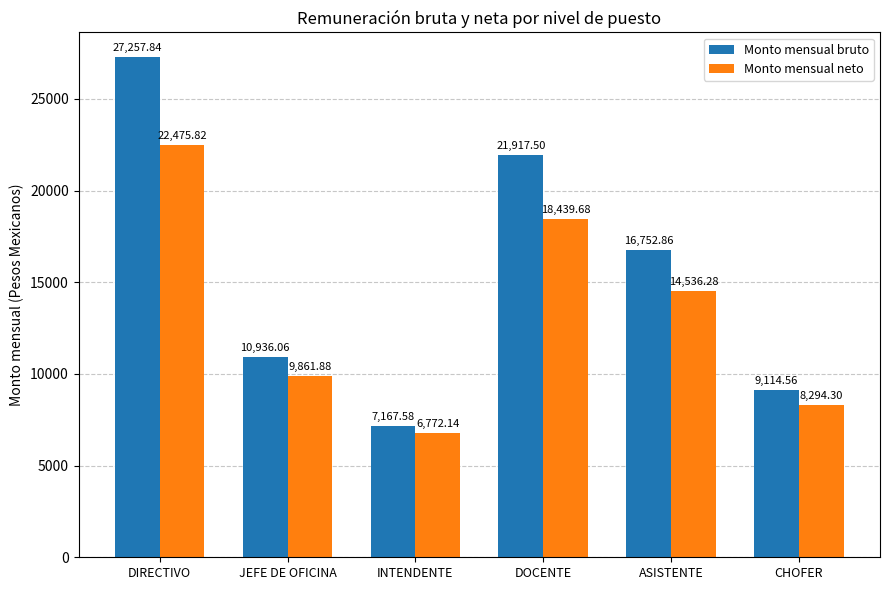

What is the label of the 5th bar from the right?

JEFE DE OFICINA